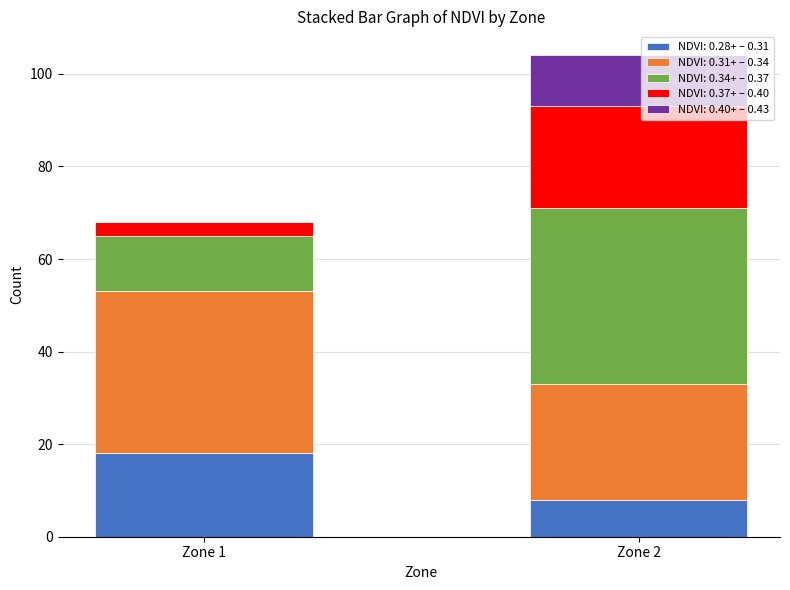

Reading left to right, what are the values for NDVI: 0.28+ – 0.31?

Zone 1=18	Zone 2=8